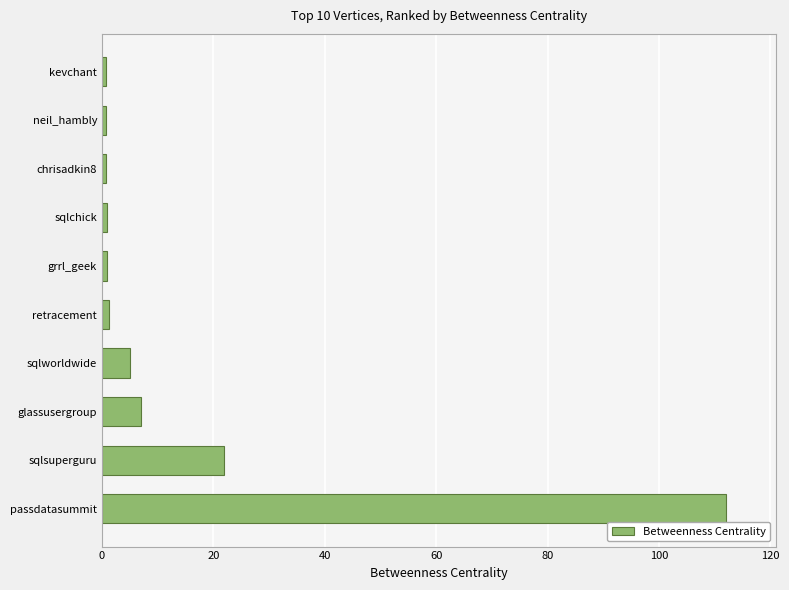

The chart shows a value of 177.5 at passdatasummit. True or false?

False